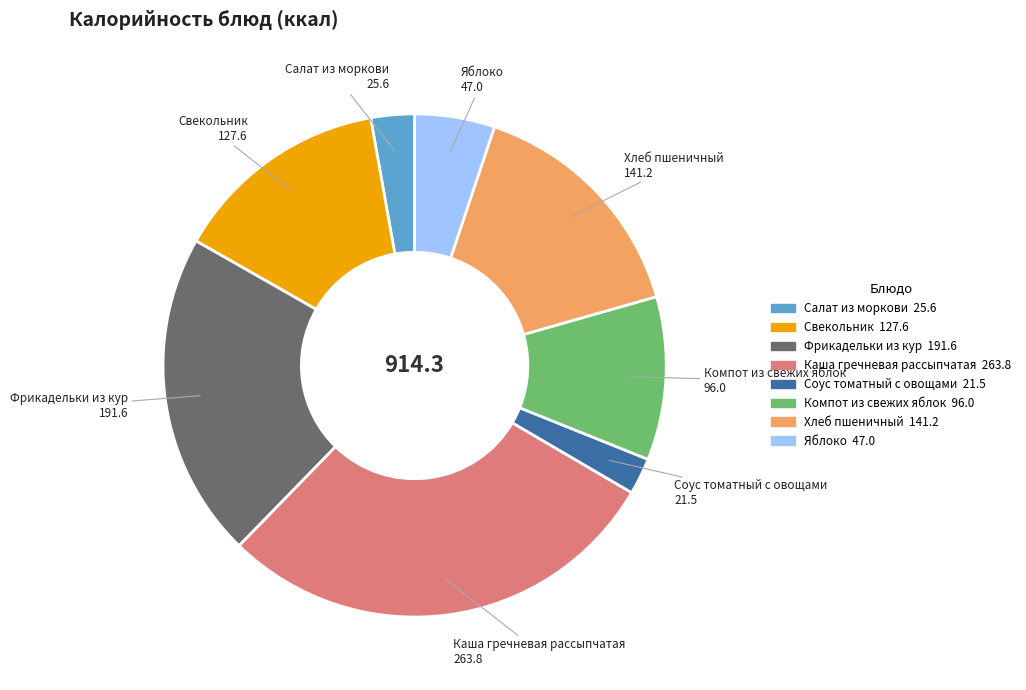

Count the number of slices in the pie.

8